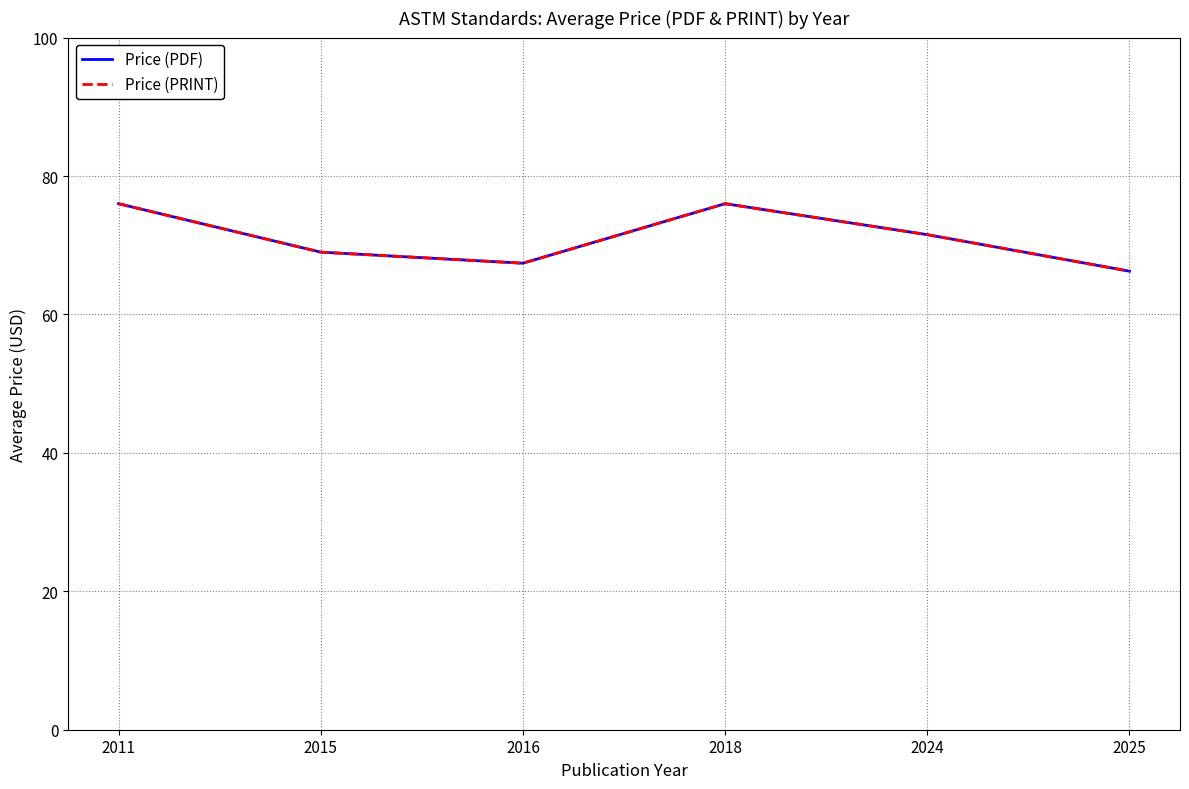

True or false: Price (PDF) has a value of 76.0 at 2018.

True